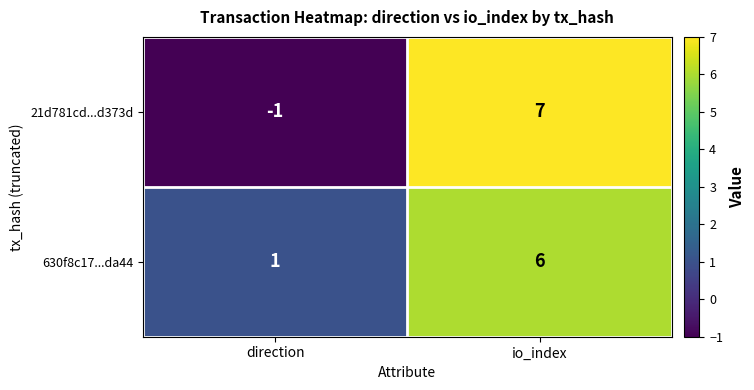

What is the highest value of the 21d781cd...d373d series?

7